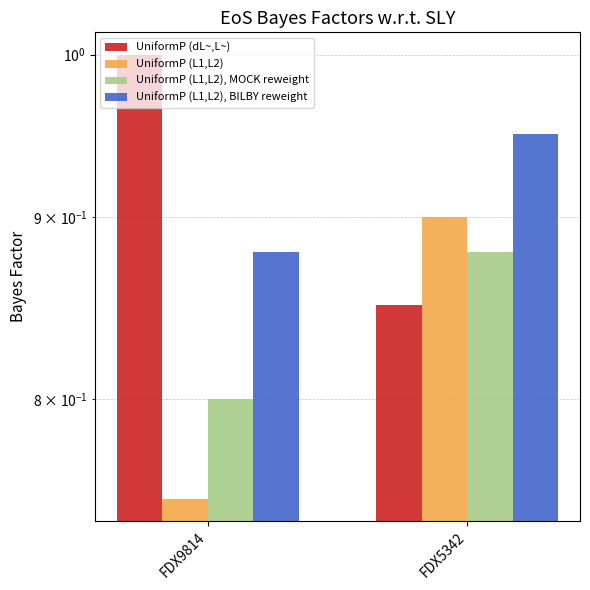

What is the value of the UniformP (L1,L2) bar at the 2nd from the left?

0.9